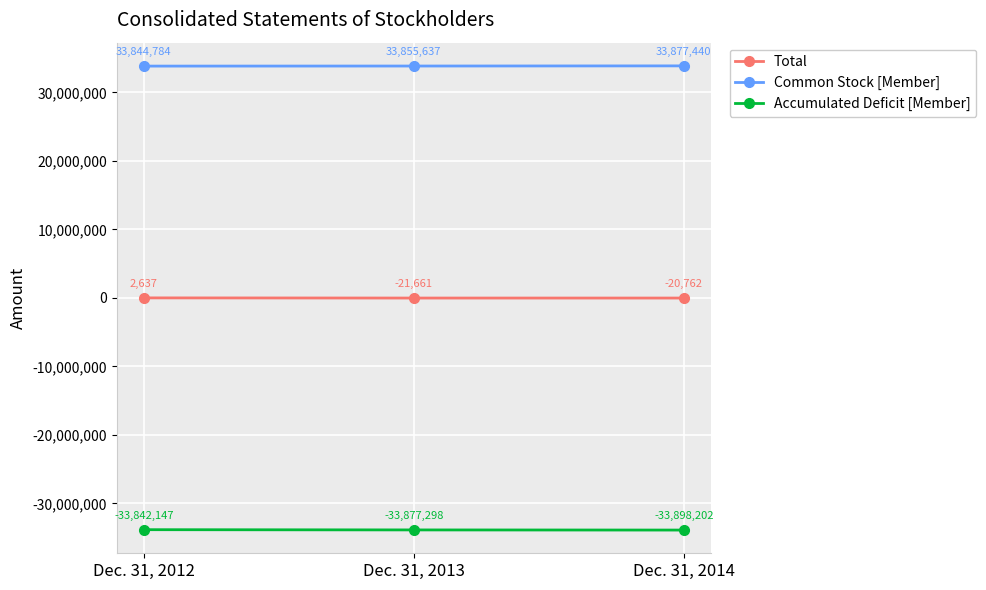

What is the sum of all Total values?

-39786